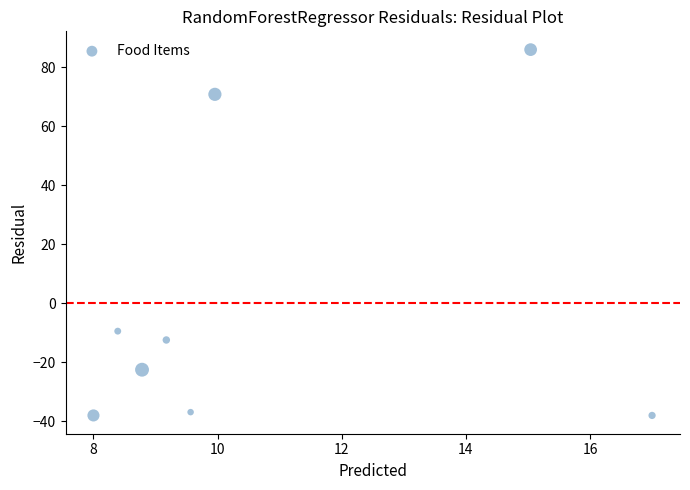

What Y value in the scatter plot is closest to 24?

-9.4